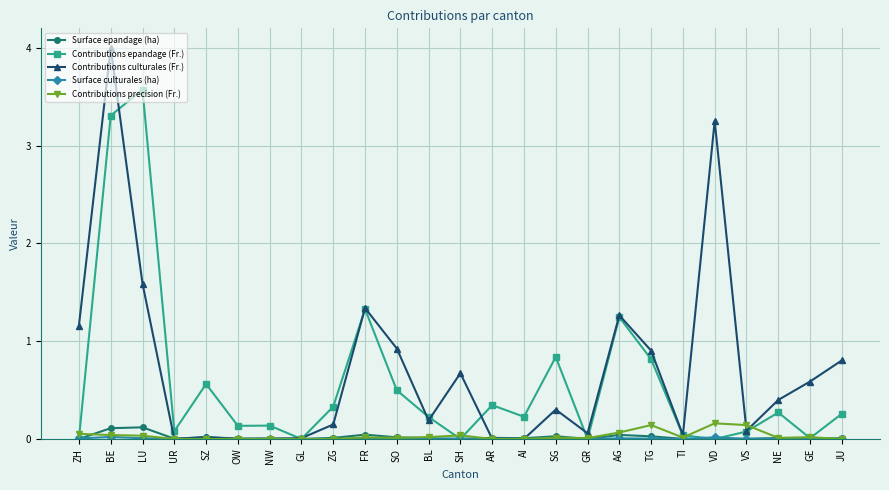

Is this an area chart (filled region under the line)?

No